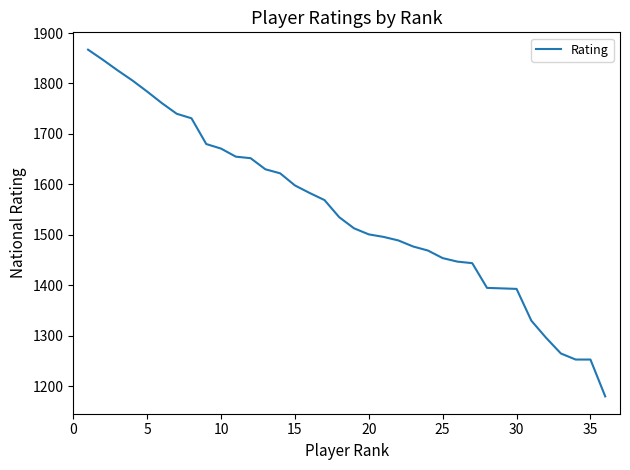

What is the maximum value shown in the chart?

1867